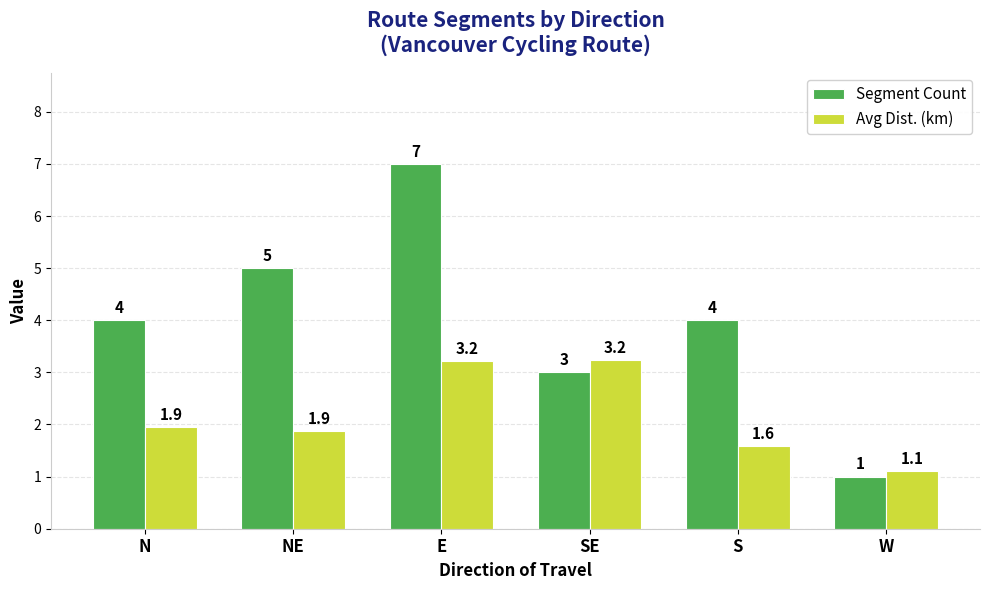

The Avg Dist. (km) series shows 1.1 at W. True or false?

True